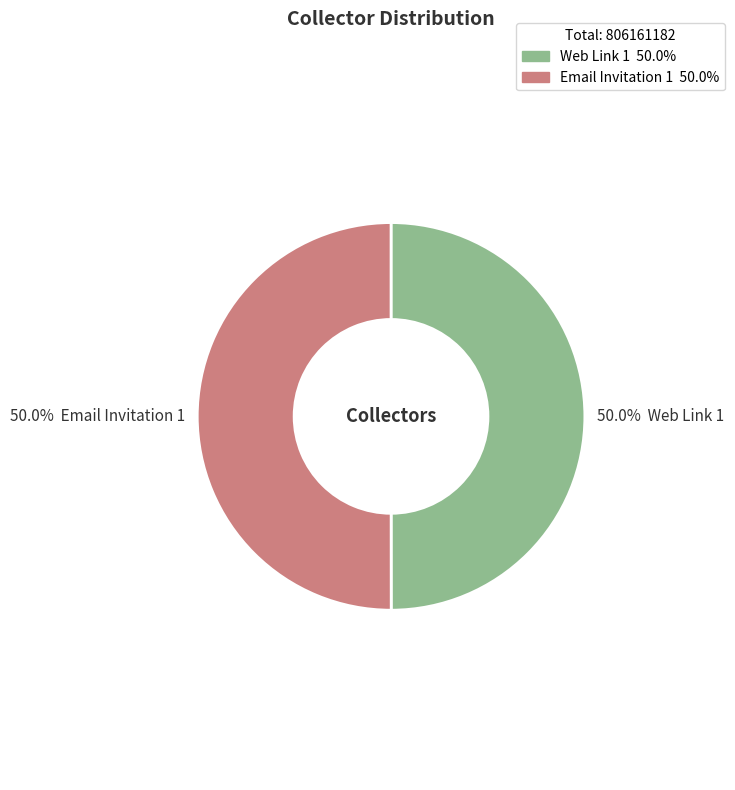

Is it true that Web Link 1 is 50% of the pie?

True